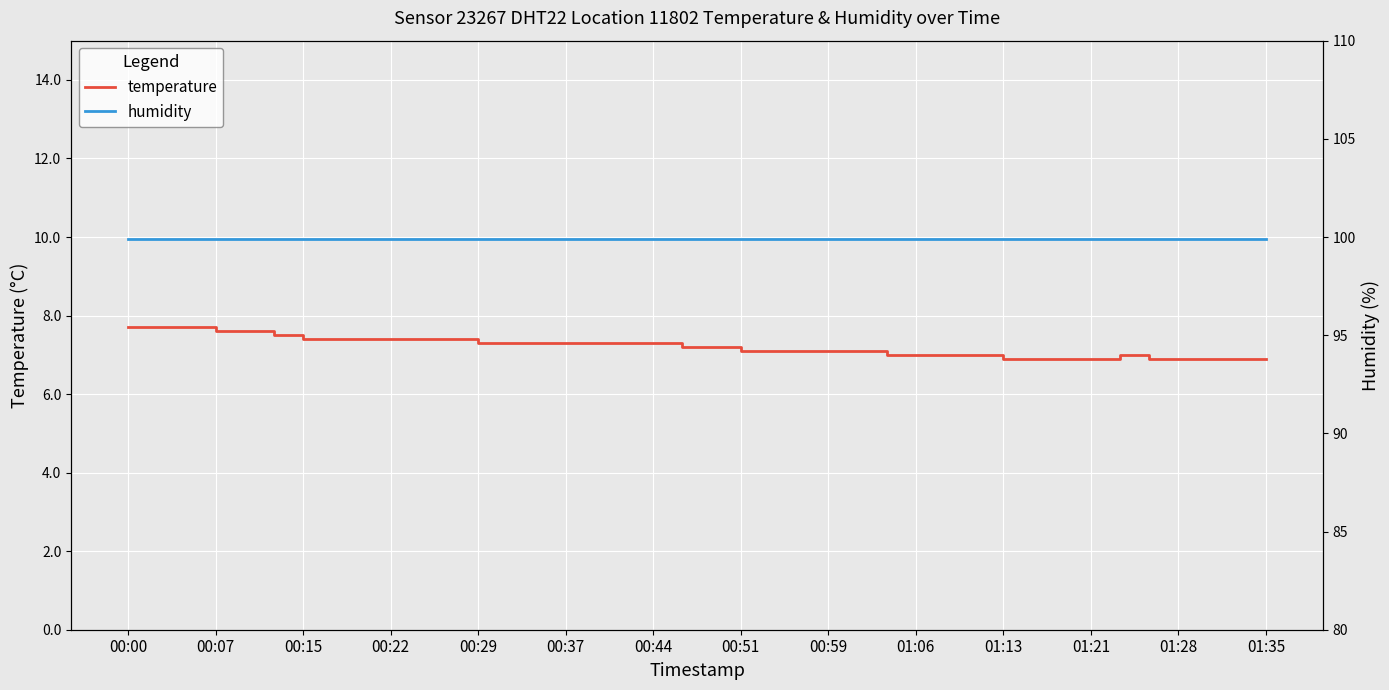

What is the minimum value for temperature?

6.9